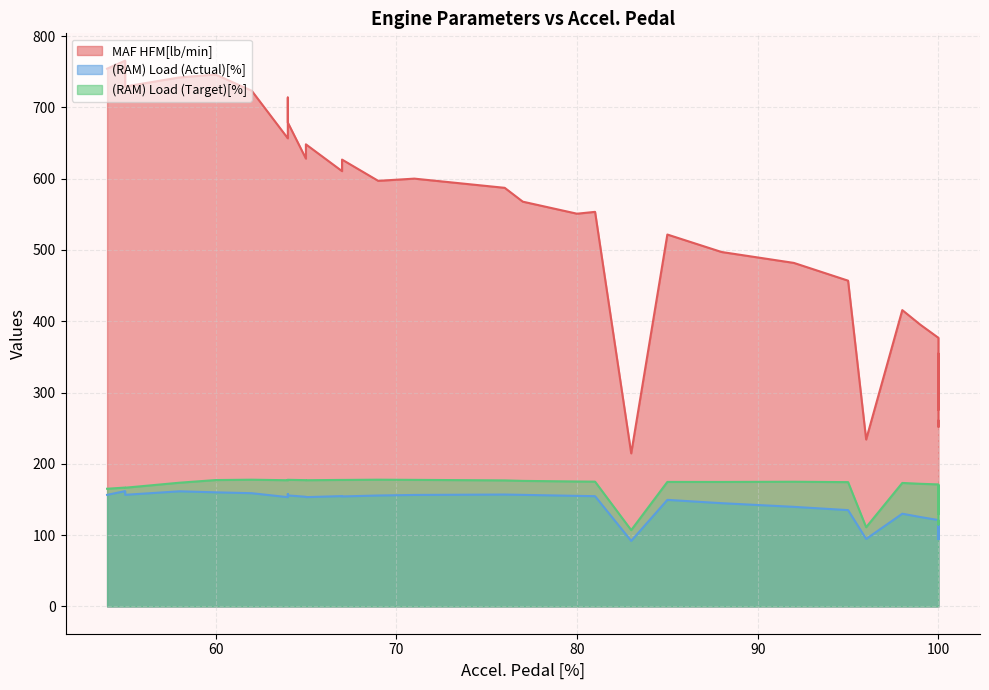

True or false: (RAM) Load (Target)[%] has more than 2 points higher than both neighbors.

True